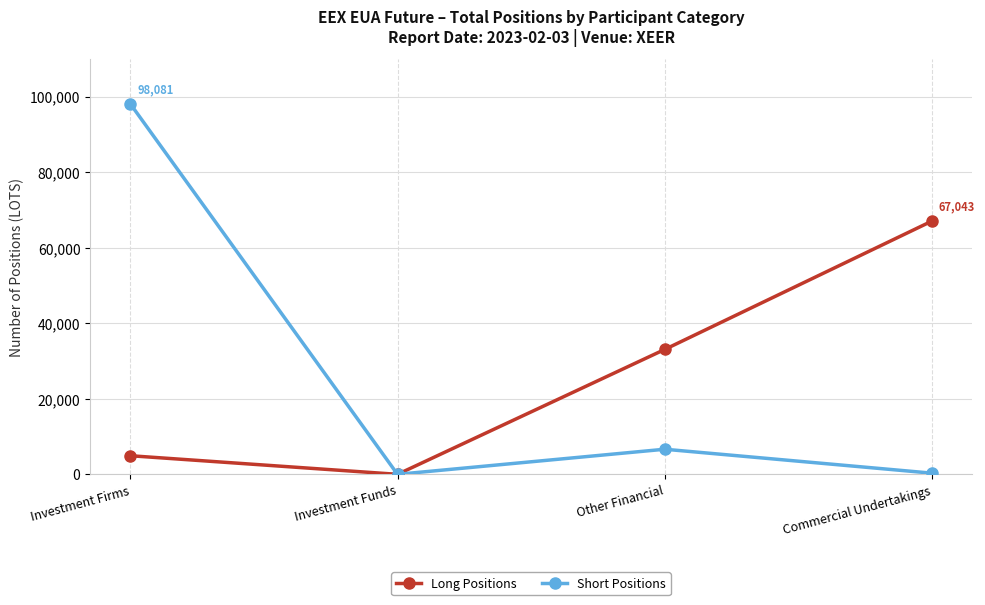

At which category does the chart reach its peak across all series?

Investment Firms